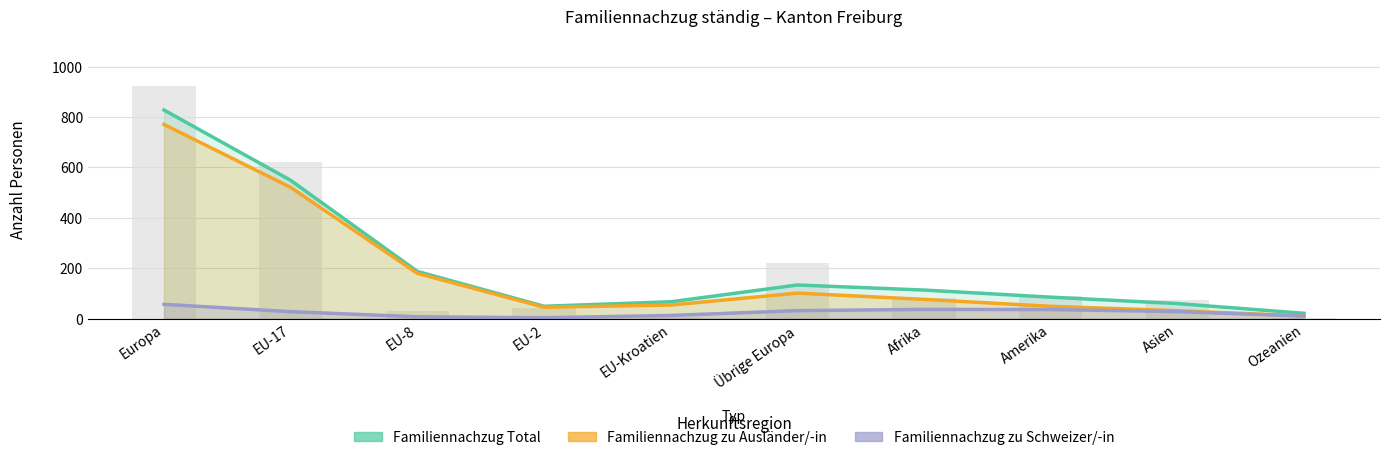

What is the difference between the Familiennachzug zu Ausländer/-in values at Europa and Ozeanien?

806.3